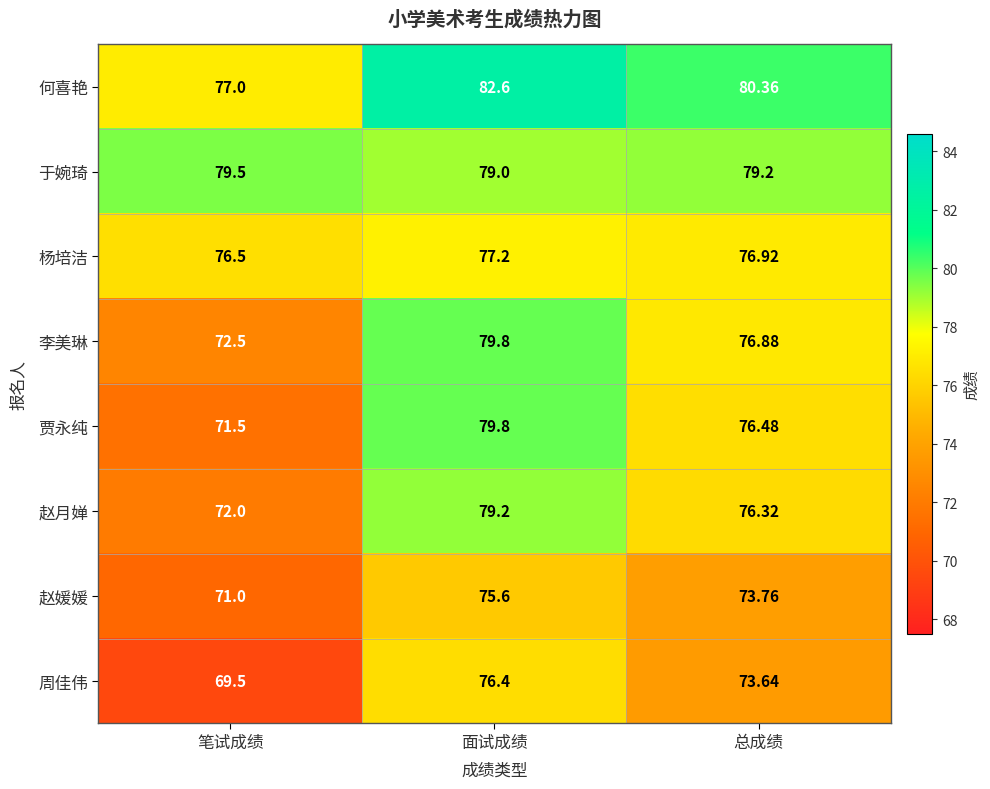

Rank the series at 总成绩 from lowest to highest value.

周佳伟, 赵媛媛, 赵月婵, 贾永纯, 李美琳, 杨培洁, 于婉琦, 何喜艳